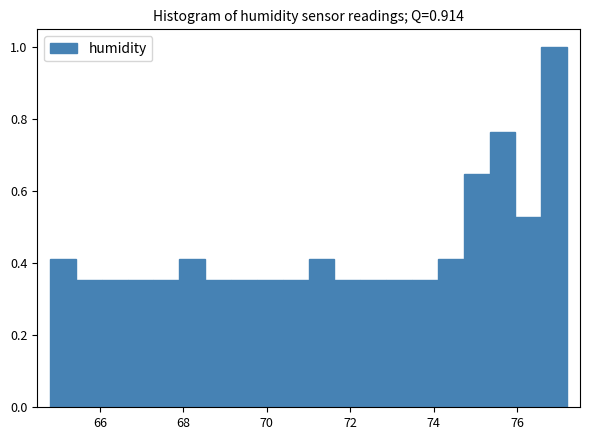

Around what value on the x-axis is the tallest bar? Give the approximate position of its centre, as read against the axis.

76.8